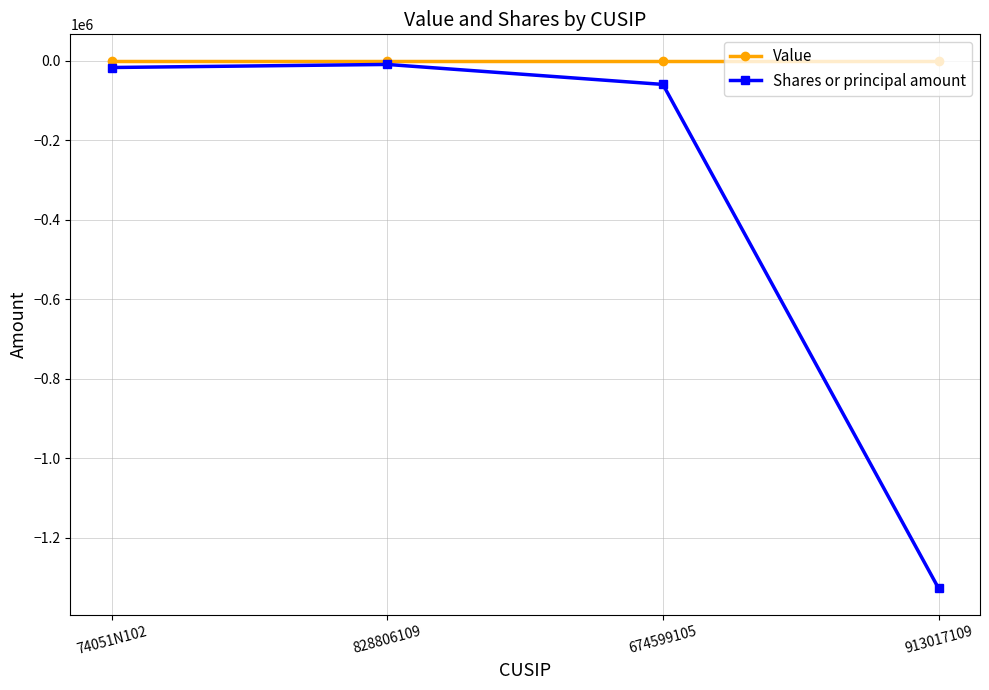

At which category does the chart reach its minimum across all series?

913017109